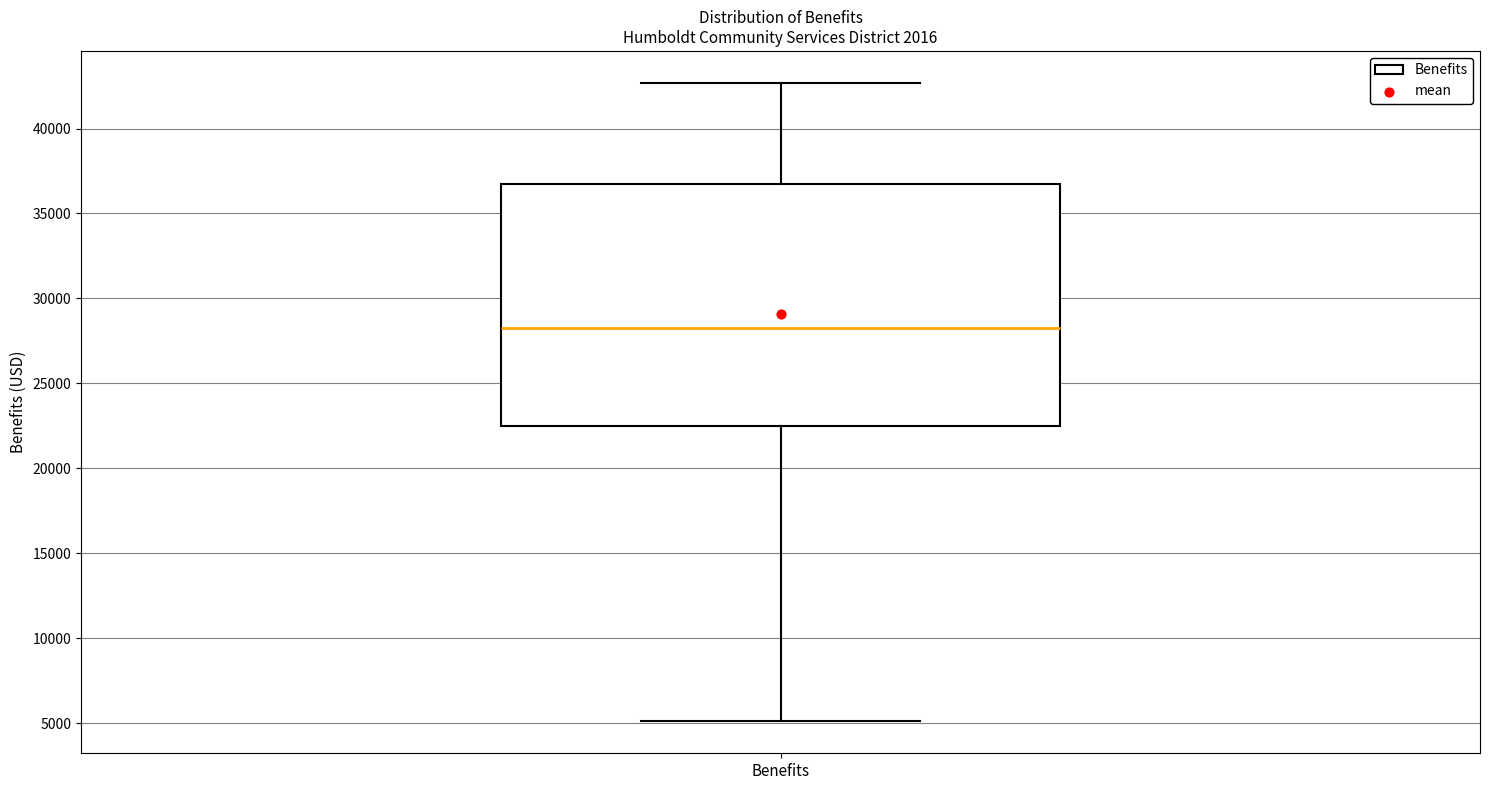

Transcribe this box plot: give where the median line is, the range the box spans, and where the two whiskers end, as read against the y-axis. The values are not printed on the chart, so give them approximately, as read against the axis.

median 28500, box 22500 to 37000, whiskers 5000 to 42500